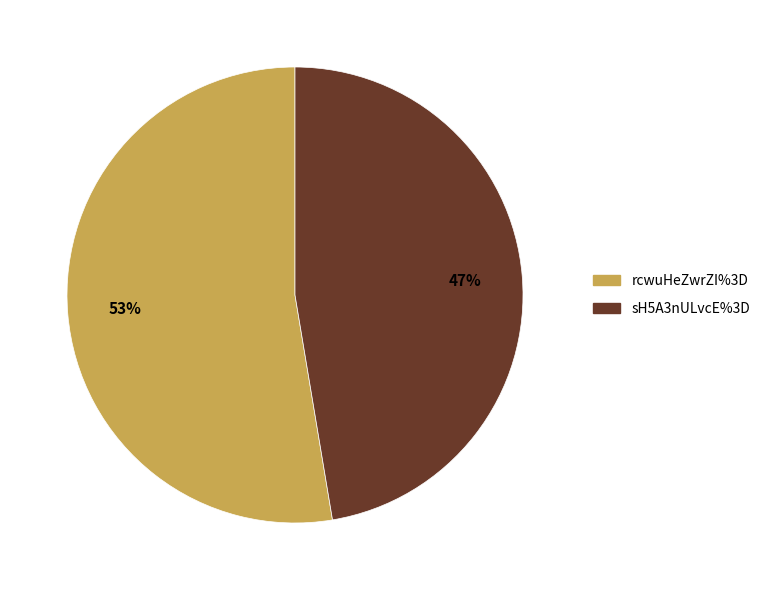

What is the majority slice?

rcwuHeZwrZI%3D